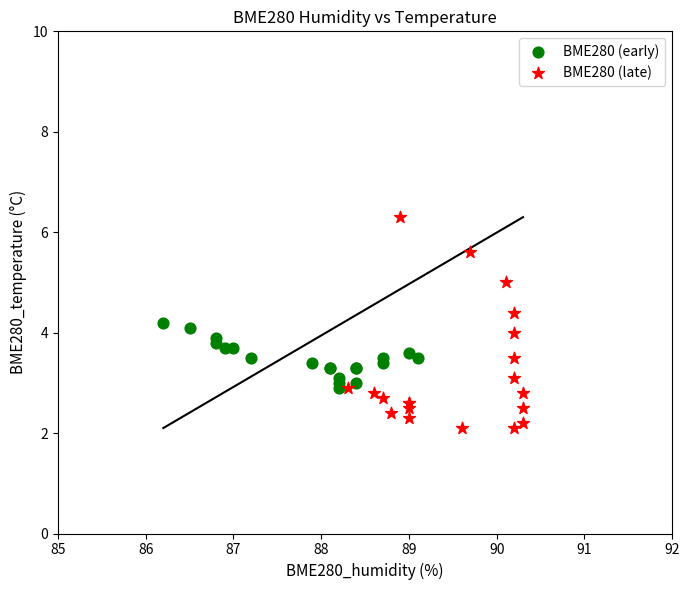

Which series contains the highest Y value?

BME280 (late)